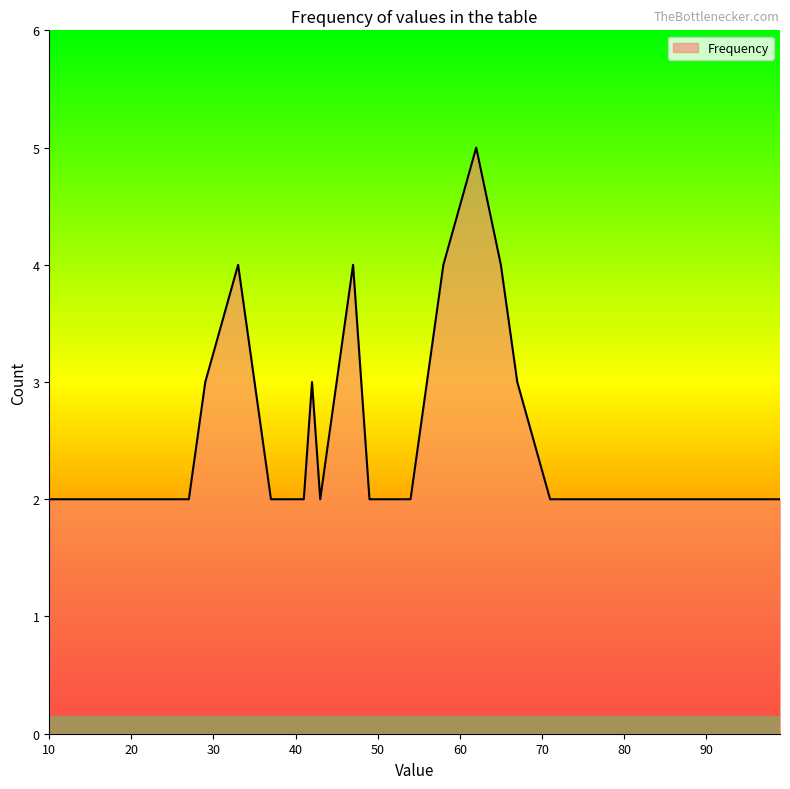

What is the difference between the maximum and minimum values?

3